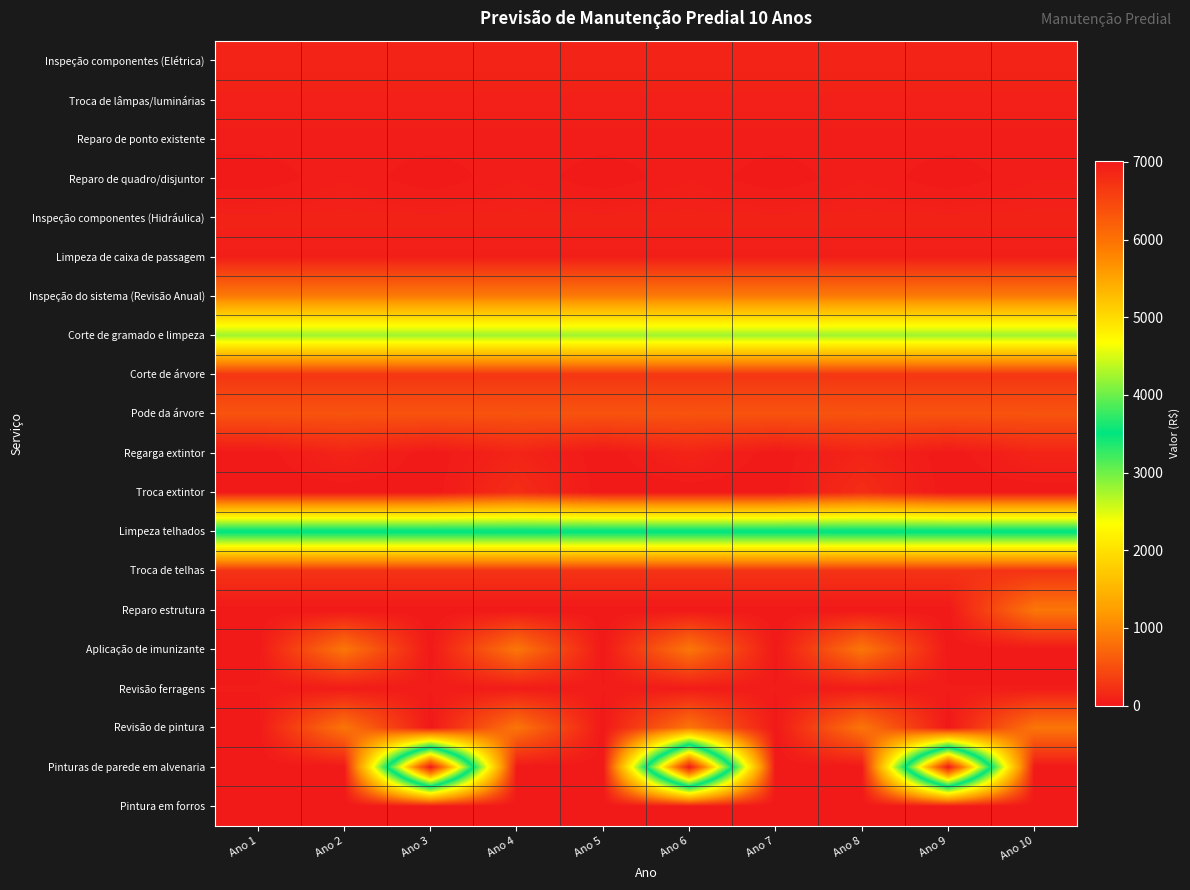

Which label corresponds to the largest value in the chart?

Ano 3